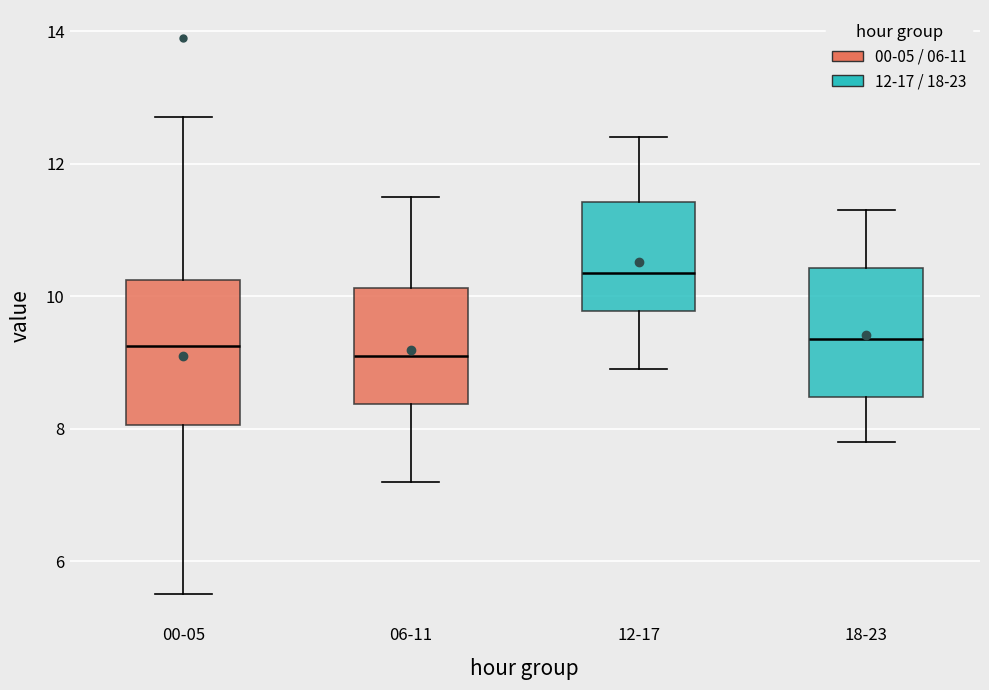

Reading left to right, read every box against the y-axis: the position of its median line, the range the box covers, and the ends of its whiskers. The values are not printed on the chart, so give them approximately, as read against the axis.

00-05: median 9.2, box 8.0 to 10.2, whiskers 5.6 to 12.8
06-11: median 9.2, box 8.4 to 10.2, whiskers 7.2 to 11.6
12-17: median 10.4, box 9.8 to 11.4, whiskers 9.0 to 12.4
18-23: median 9.4, box 8.4 to 10.4, whiskers 7.8 to 11.4